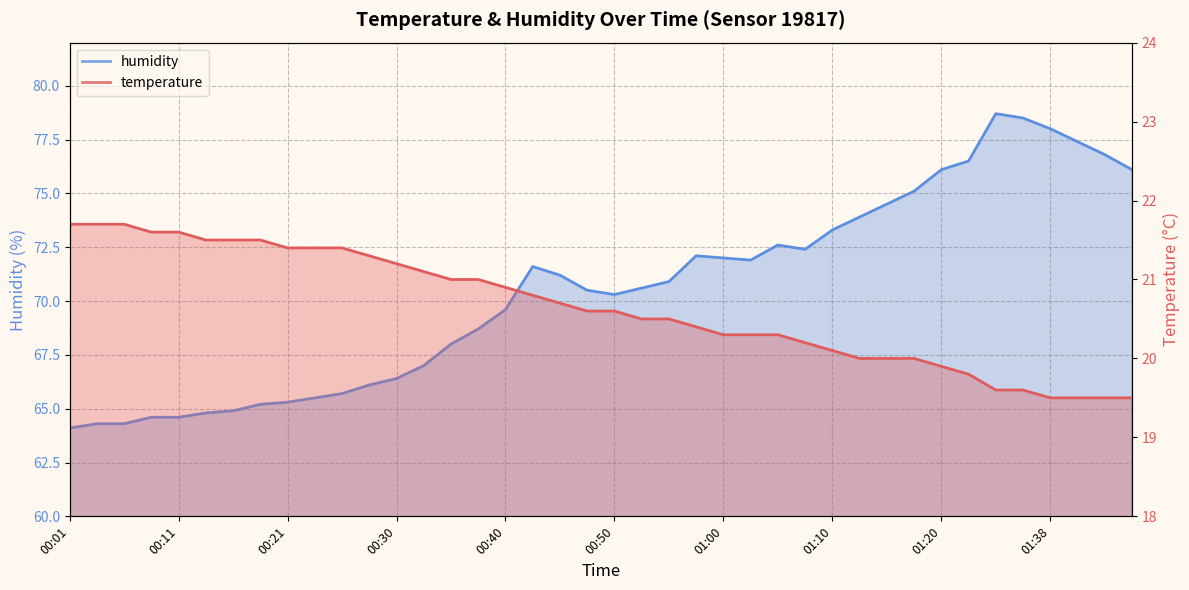

How many data points in humidity are above 70?

23